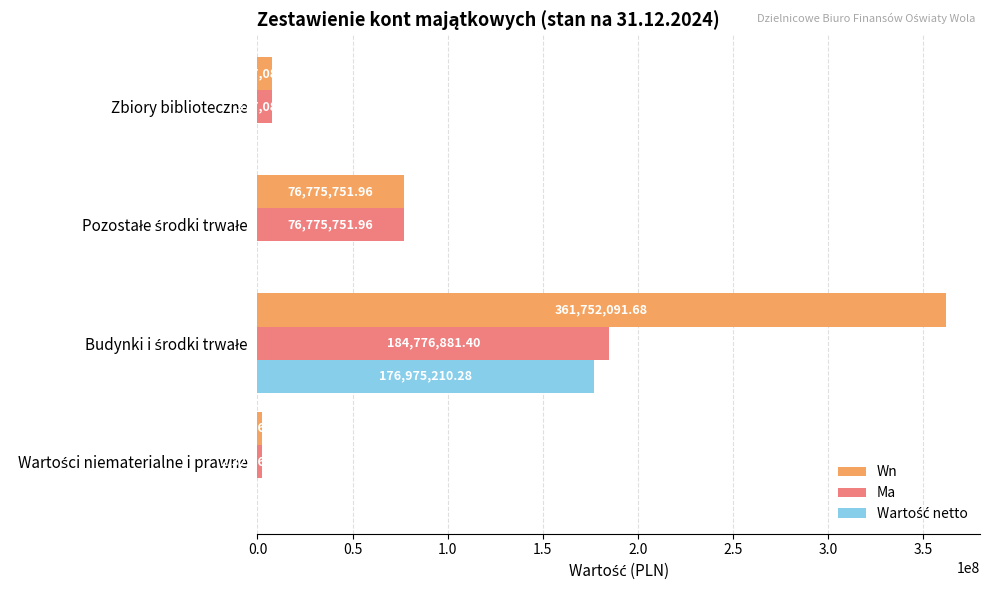

What is the sum of all Wn values?

448226596.9